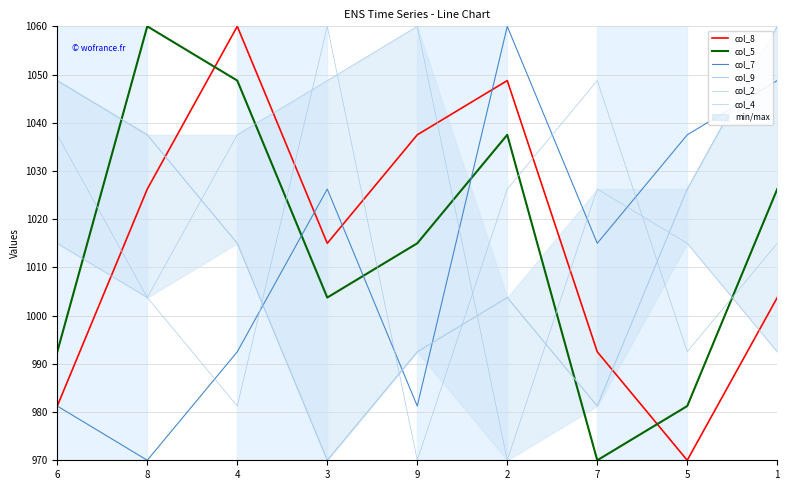

How many values in the col_9 series exceed 1015?

4